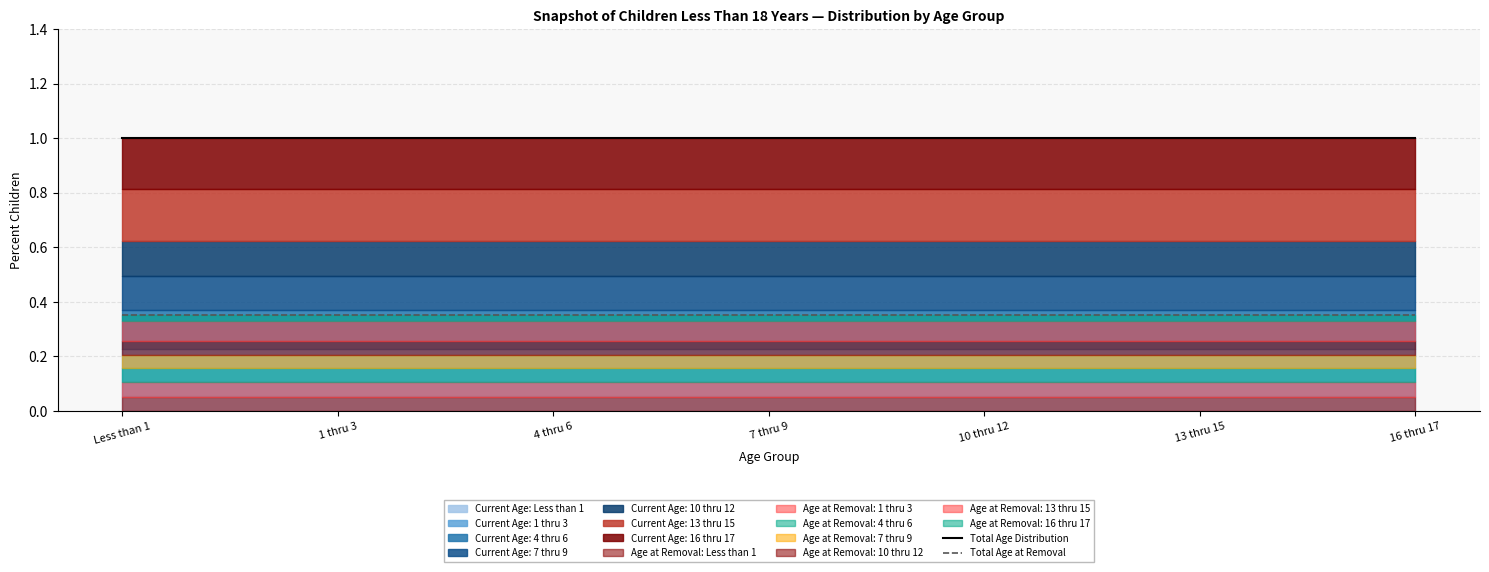

Reading left to right, extract all data points from this chart.

Total Age Distribution: Less than 1=1.0	1 thru 3=1.0	4 thru 6=1.0	7 thru 9=1.0	10 thru 12=1.0	13 thru 15=1.0	16 thru 17=1.0
Total Age at Removal: Less than 1=0.3	1 thru 3=0.3	4 thru 6=0.3	7 thru 9=0.3	10 thru 12=0.3	13 thru 15=0.3	16 thru 17=0.3